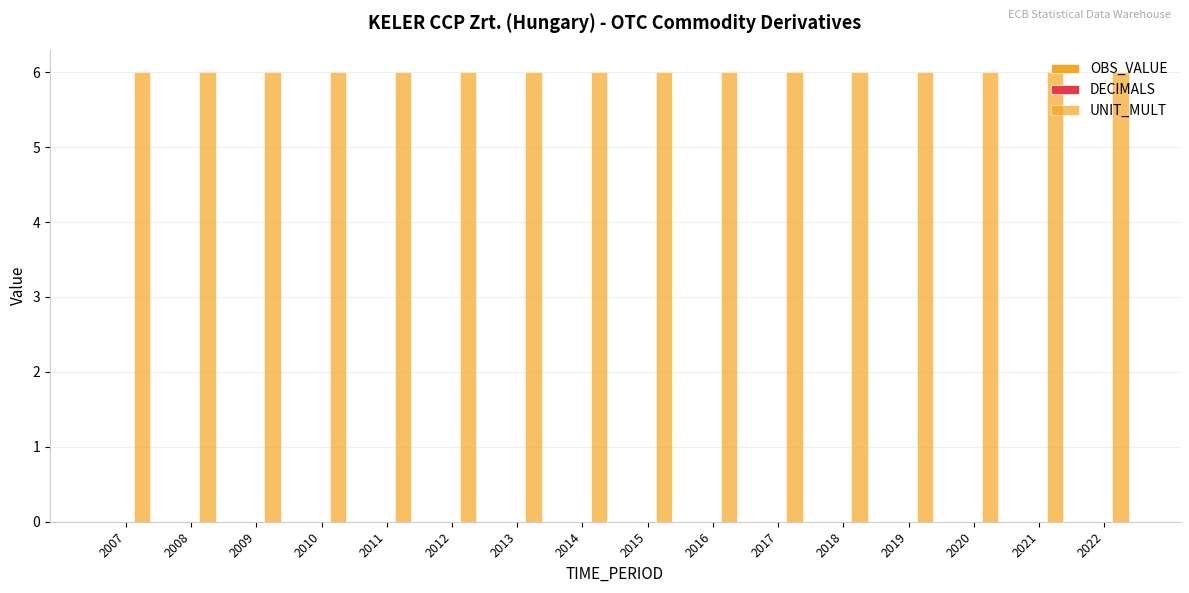

At which category does the chart reach its minimum across all series?

2007